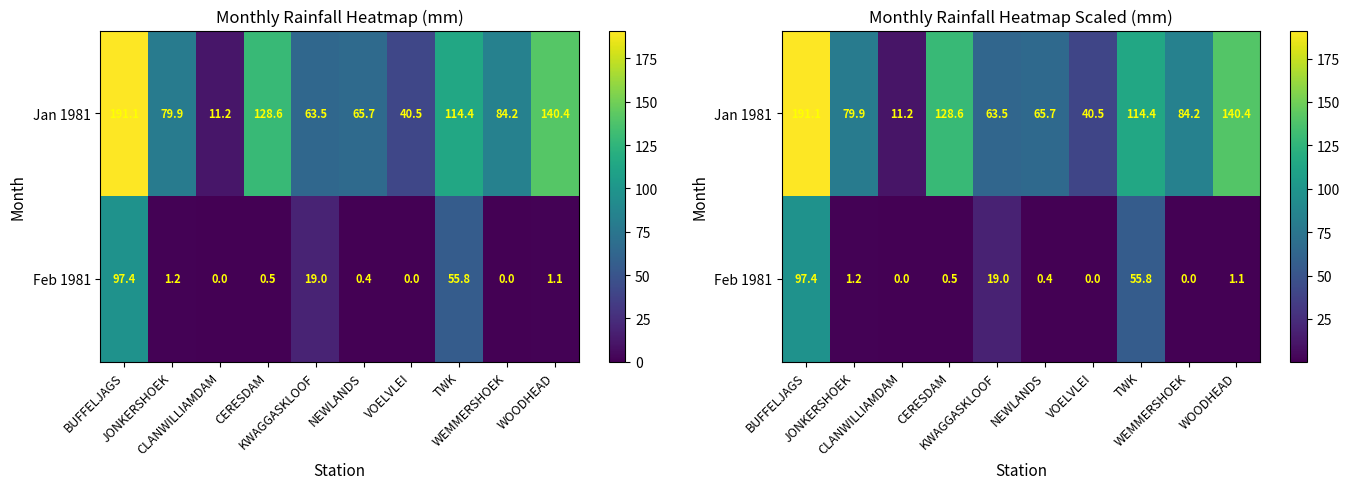

Where is Feb 1981 nearest to the value 48?

TWK